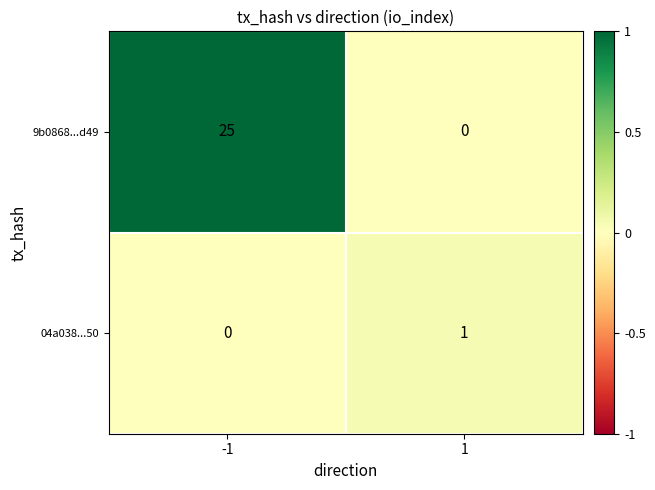

How many series are shown in this chart?

2